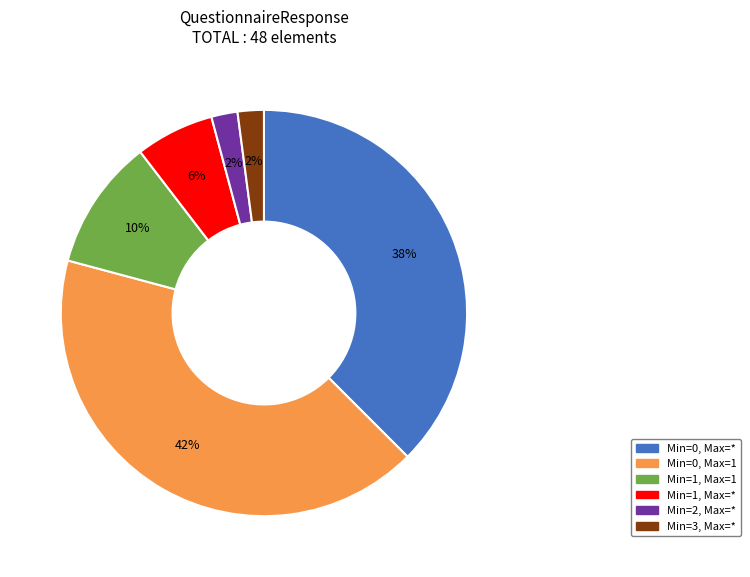

The Min=1, Max=1 slice represents 1% of the pie. True or false?

False